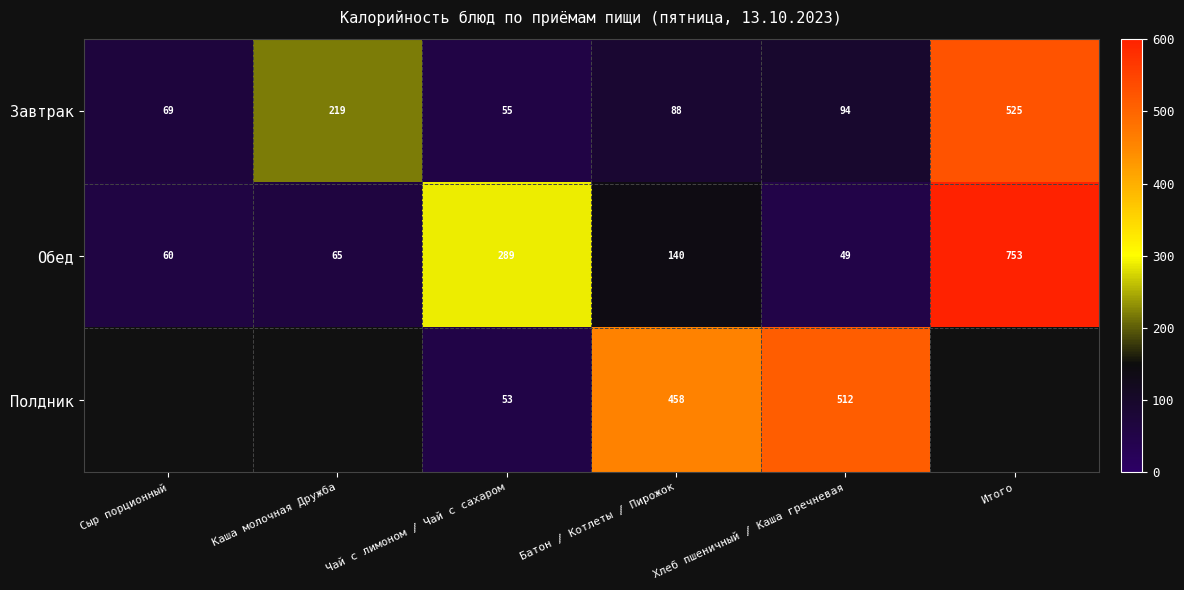

What value does the Завтрак series have at Чай с лимоном / Чай с сахаром?

55.0